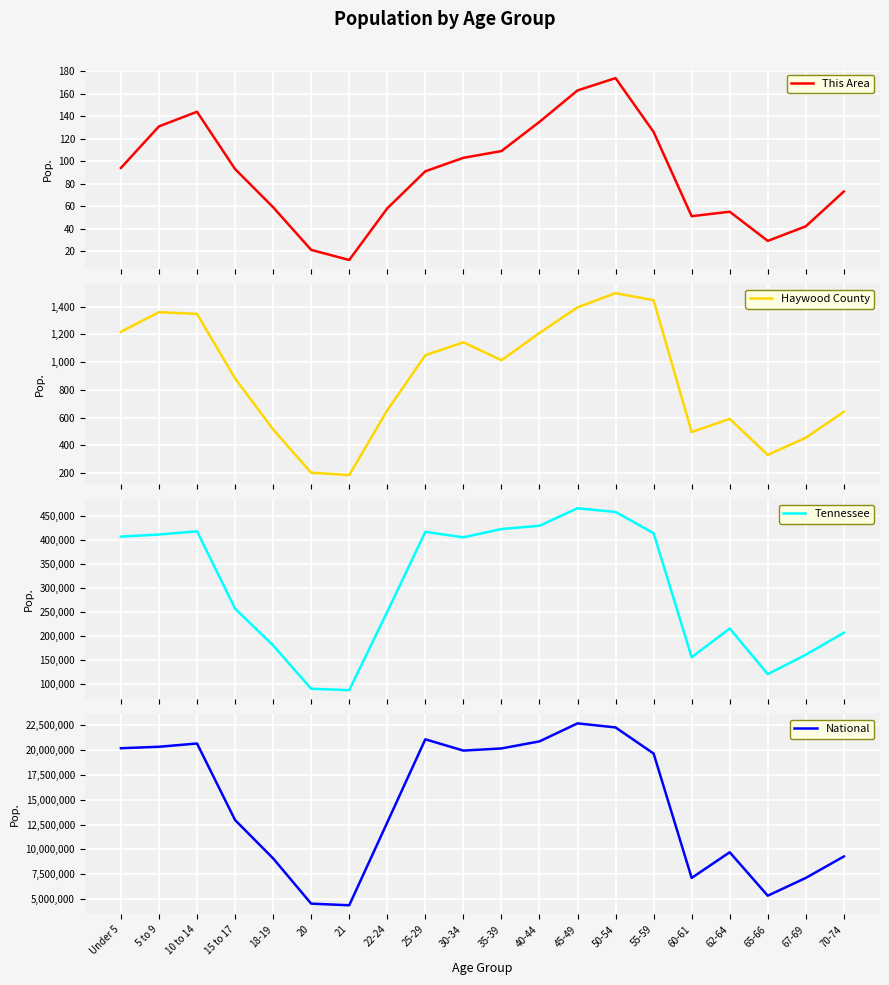

Reading left to right, extract all data points from this chart.

This Area: 94	131	144	93	59	21	12	58	91	103	109	135	163	174	126	51	55	29	42	73
Haywood County: 1219	1361	1348	882	514	201	184	652	1050	1143	1014	1210	1396	1498	1447	495	590	330	454	641
Tennessee: 407813	412181	418941	257066	180120	89380	86356	250508	417683	406314	423622	430508	467087	459349	414991	155235	215489	119944	160594	206536
National: 20201362	20348657	20677194	12954254	9086089	4519129	4354294	12712576	21101849	19962099	20179642	20890964	22708591	22298125	19664805	7113727	9704197	5319902	7115361	9278166